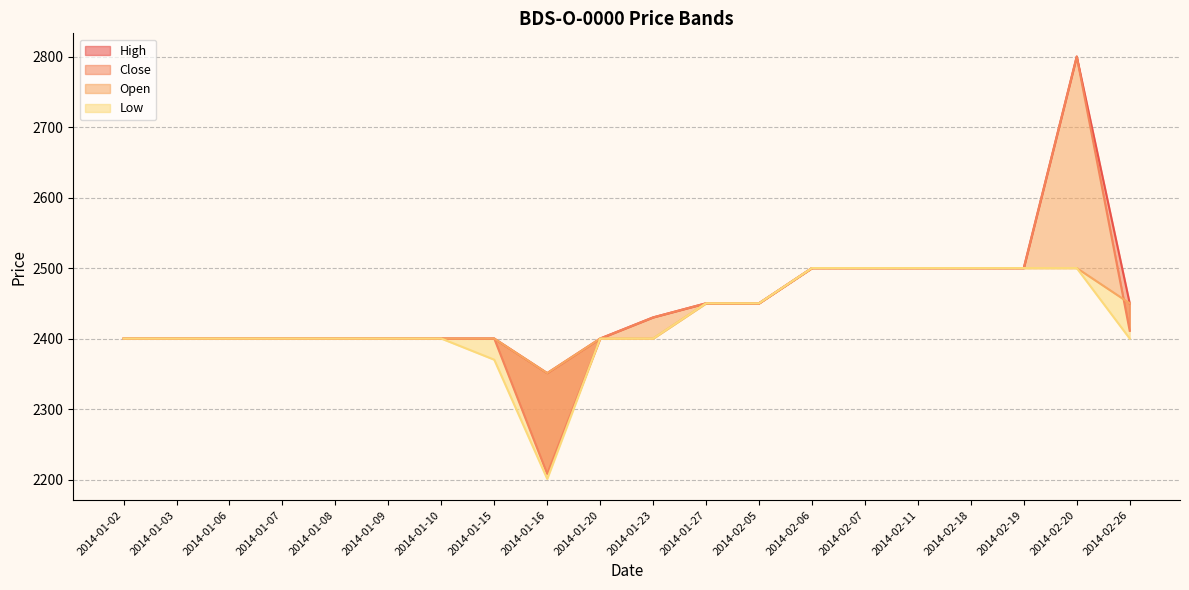

How many series are shown in this chart?

4